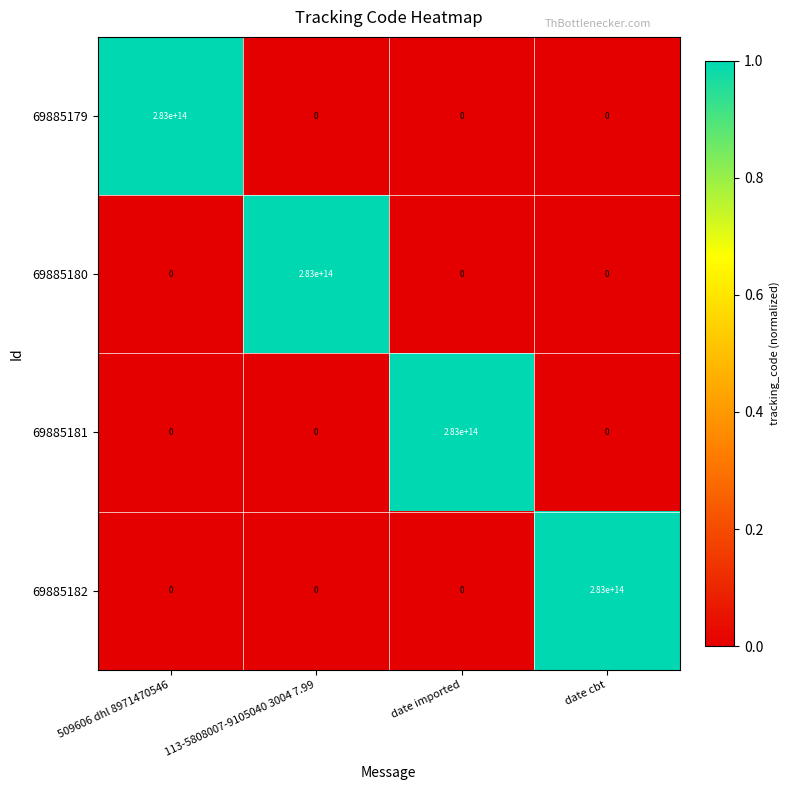

Where is 69885182 nearest to the value 141500000000000?

509606 dhl 8971470546